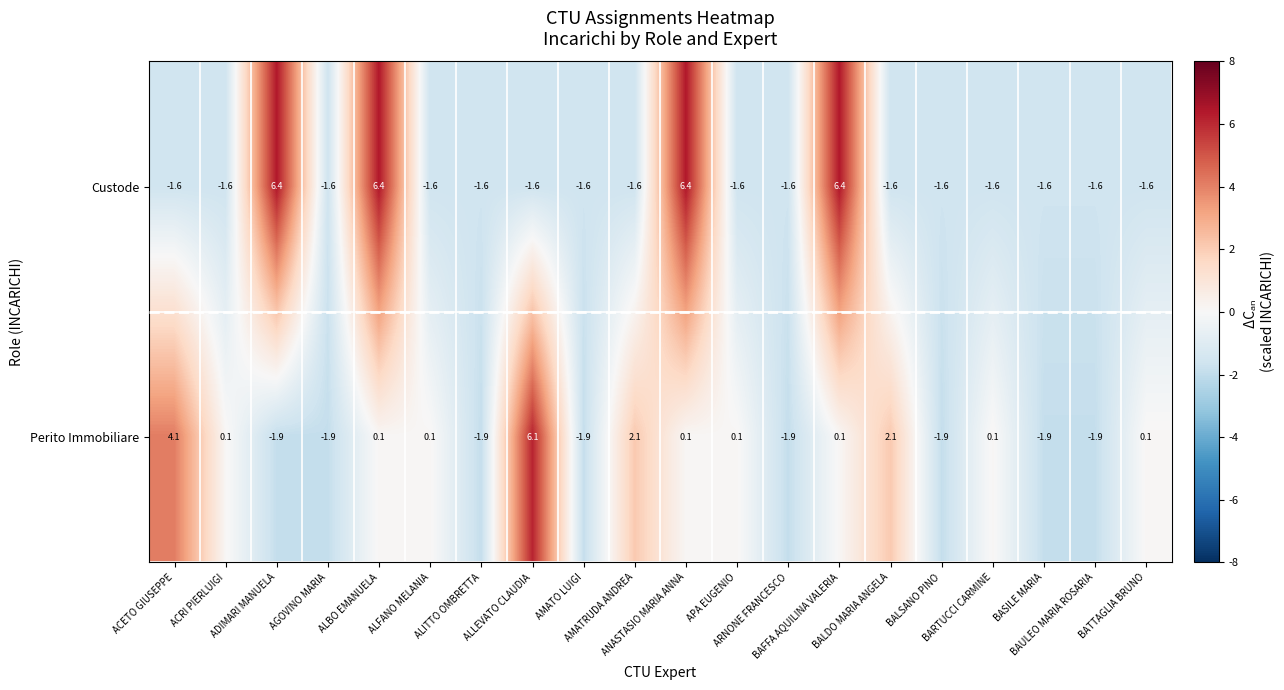

What is the total value across all series at ALITTO OMBRETTA?

-3.5